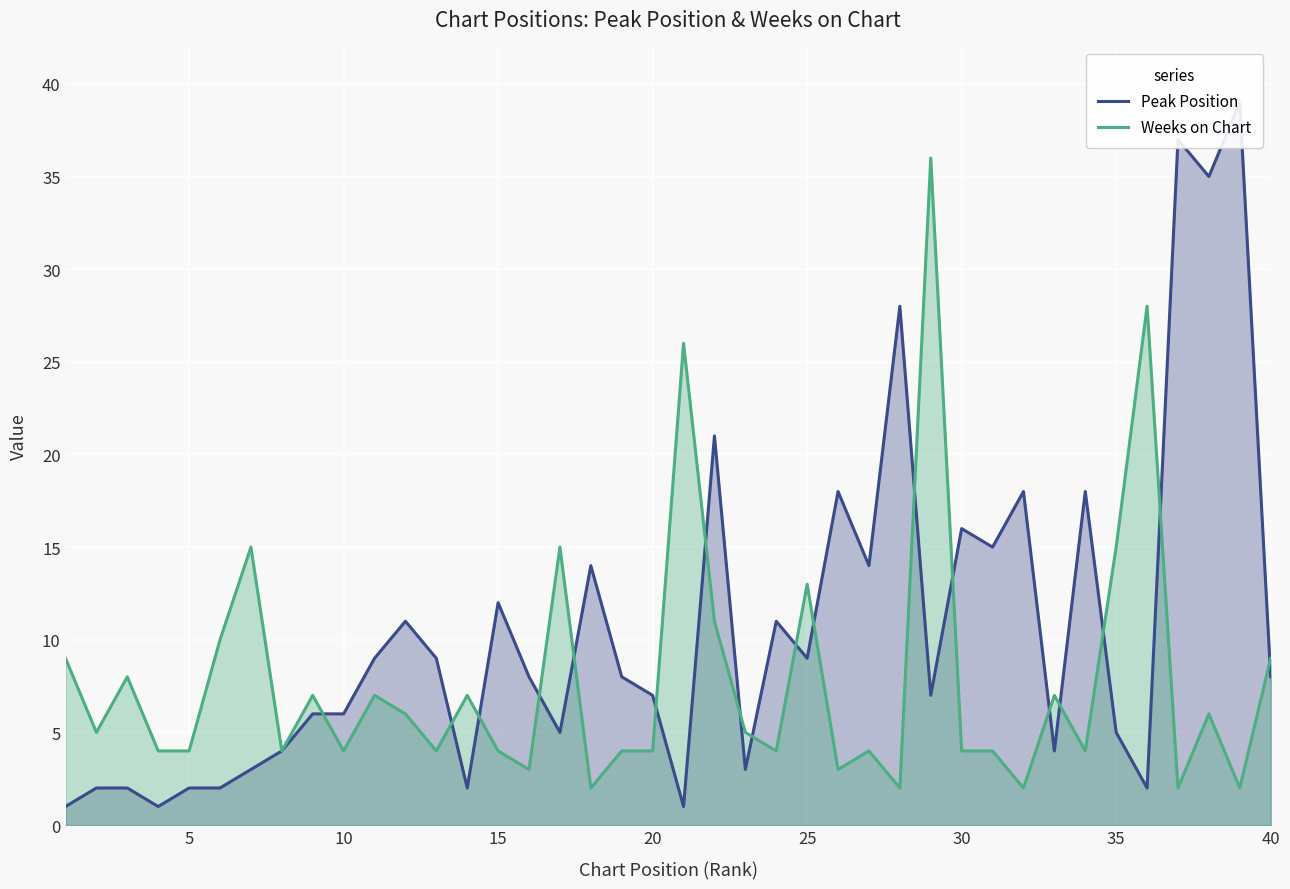

Is it true that Weeks on Chart equals 10 at 6?

True